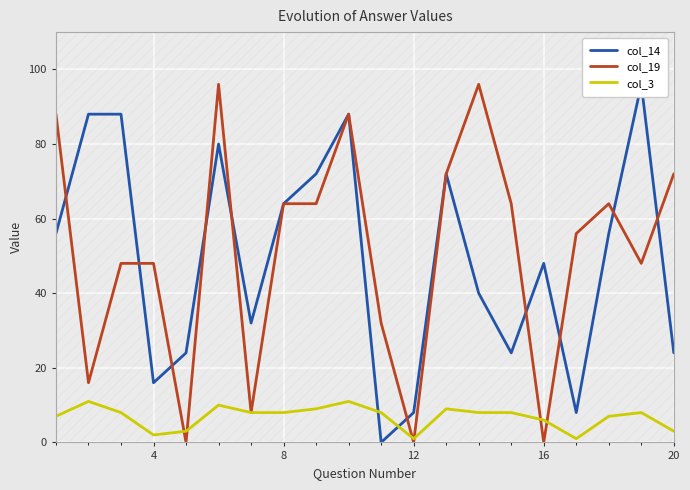

The value of col_19 at 16 is 0. True or false?

True